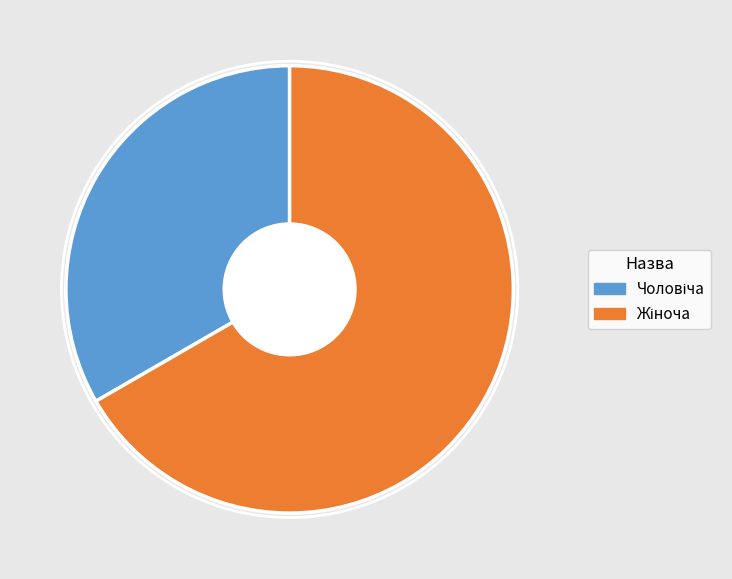

Does any single category account for the majority?

Yes